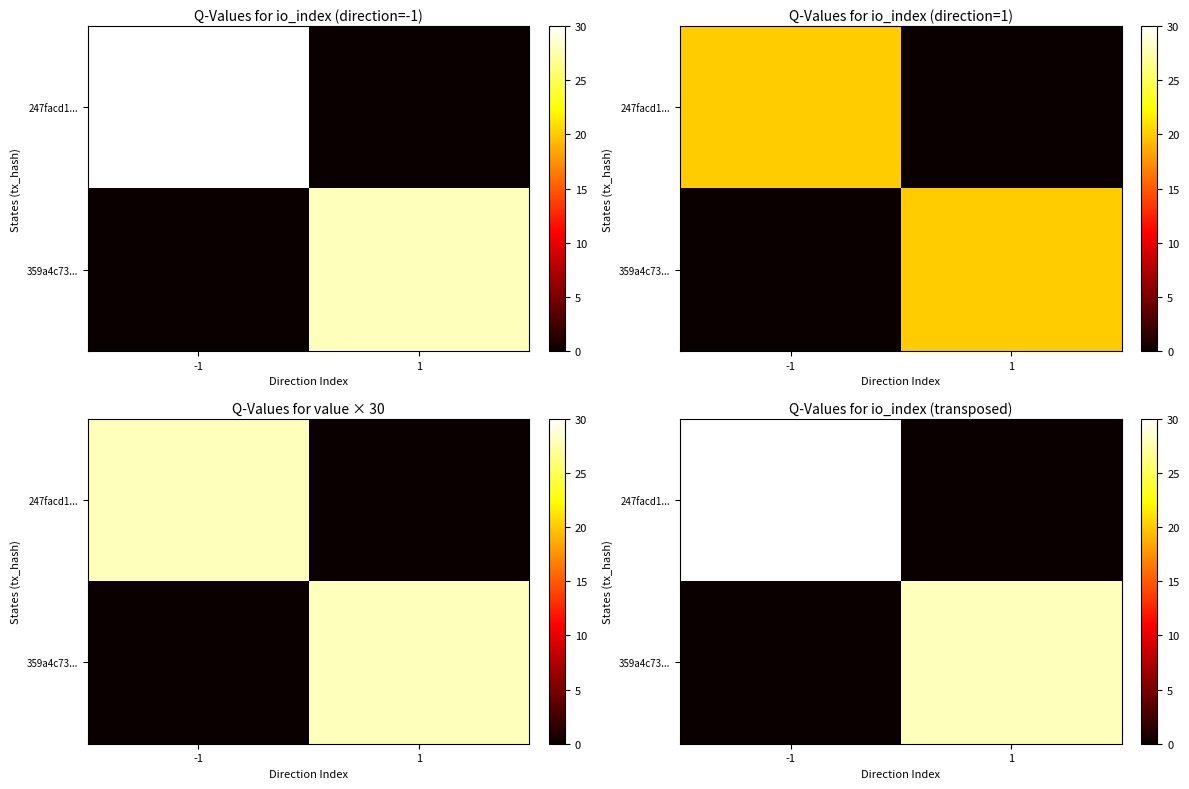

List the series in order of their overall mean, lowest first.

359a4c73..., 247facd1...